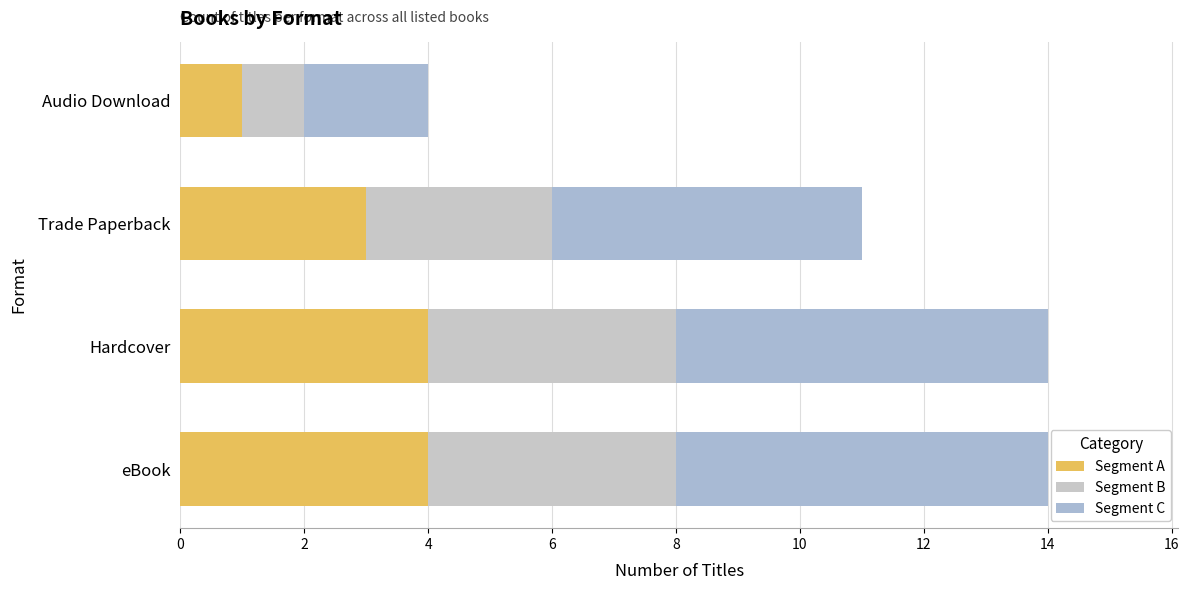

Count the number of data series in this chart.

3